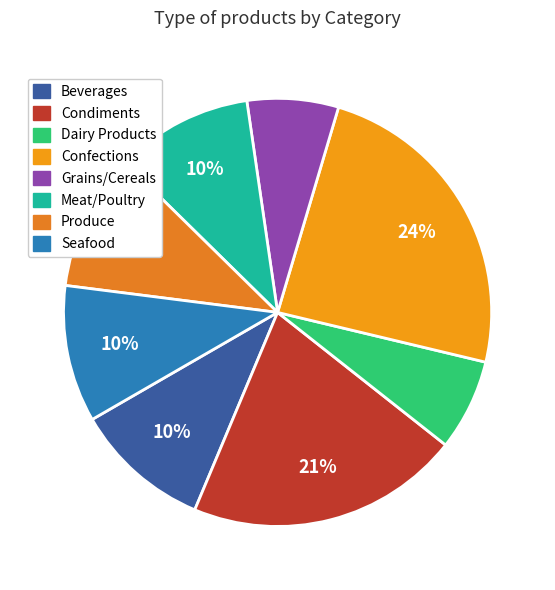

To the nearest percent, what is the difference between the Confections and Grains/Cereals slice percentages?

17%